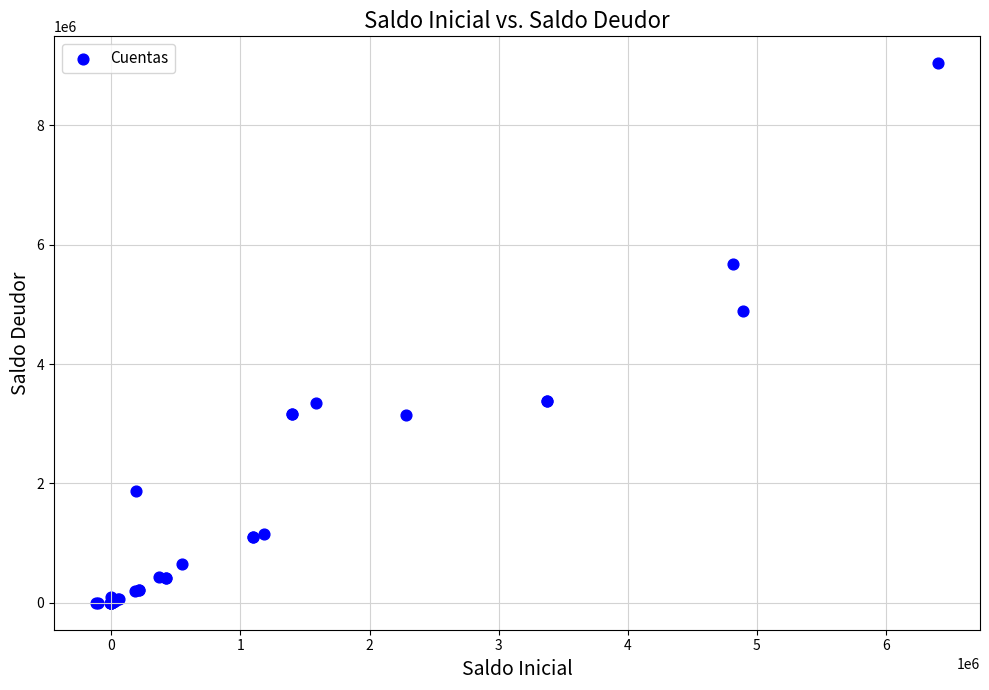

What Y value in the scatter plot is closest to 4519703?

4892356.9